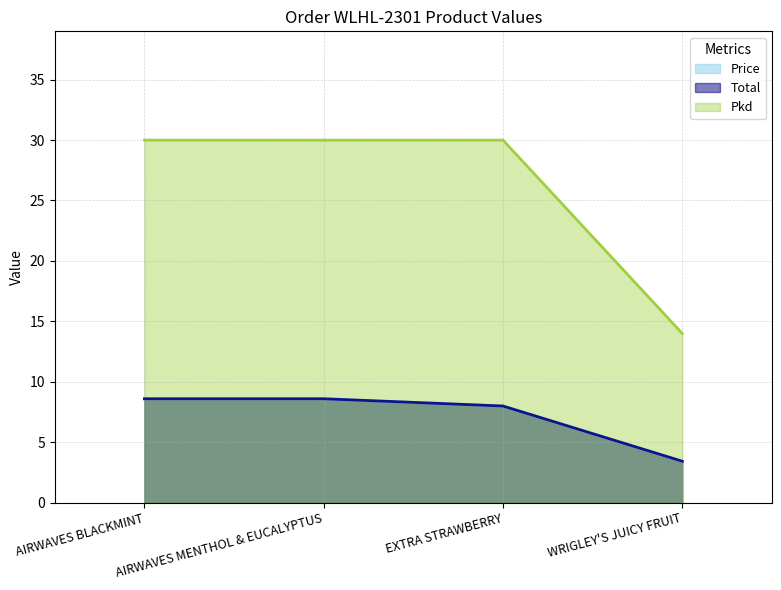

Which series has the widest spread of values?

Pkd